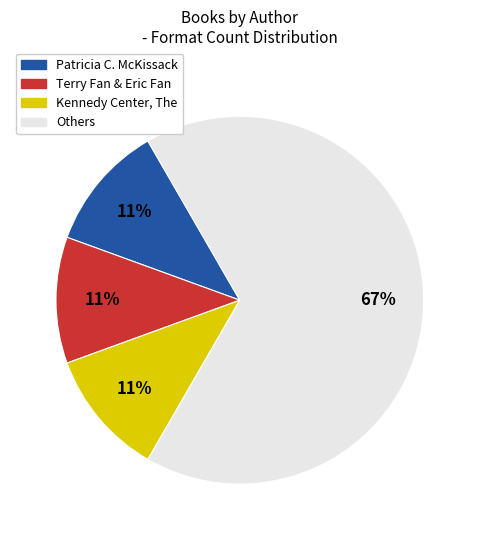

Approximately how many times larger is the value at Patricia C. McKissack compared to Terry Fan & Eric Fan?

1.0